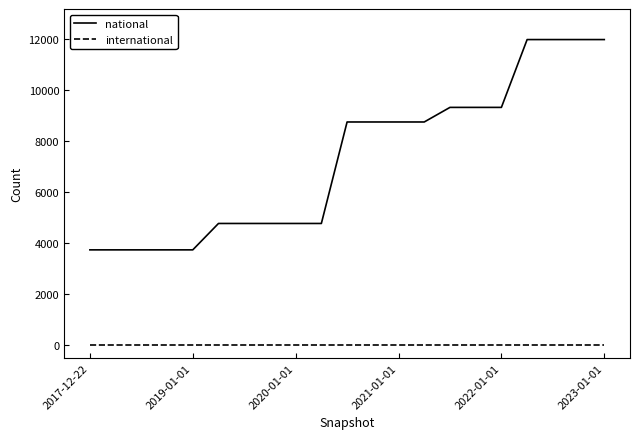

Reading left to right, what are all the values shown in this chart?

national: 3741	3741	3741	3741	3741	4776	4776	4776	4776	4776	8755	8755	8755	8755	9327	9327	9327	11986	11986	11986	11986
international: 0	0	0	0	0	0	0	0	0	0	0	0	0	0	0	0	0	0	0	0	0